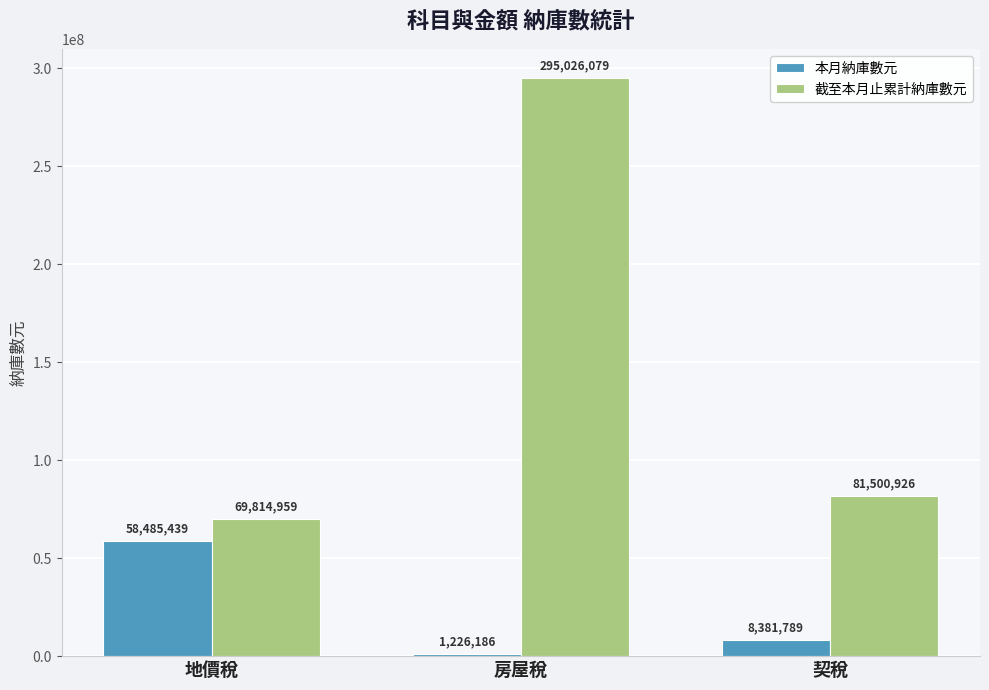

At which category is the sum across all series the highest?

房屋稅